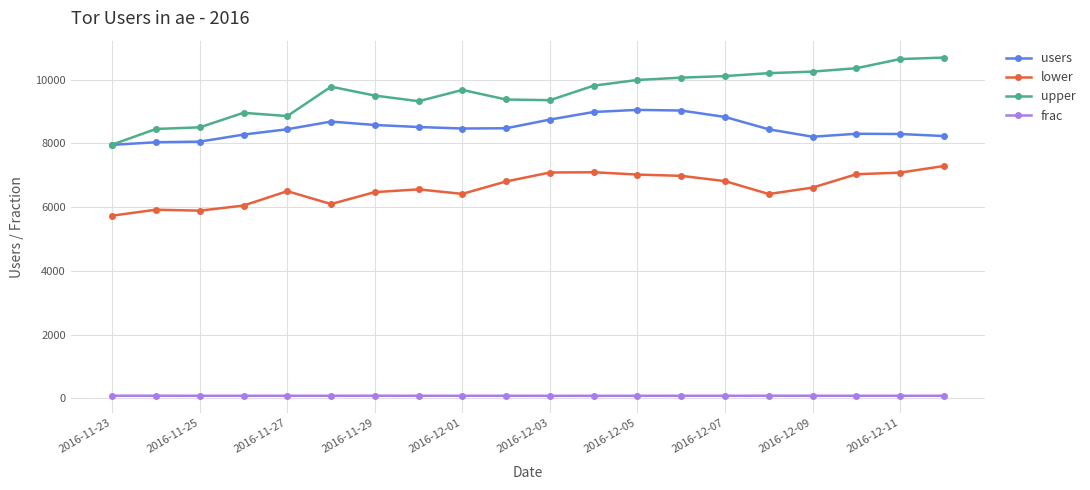

Which series has the largest total across all categories?

upper